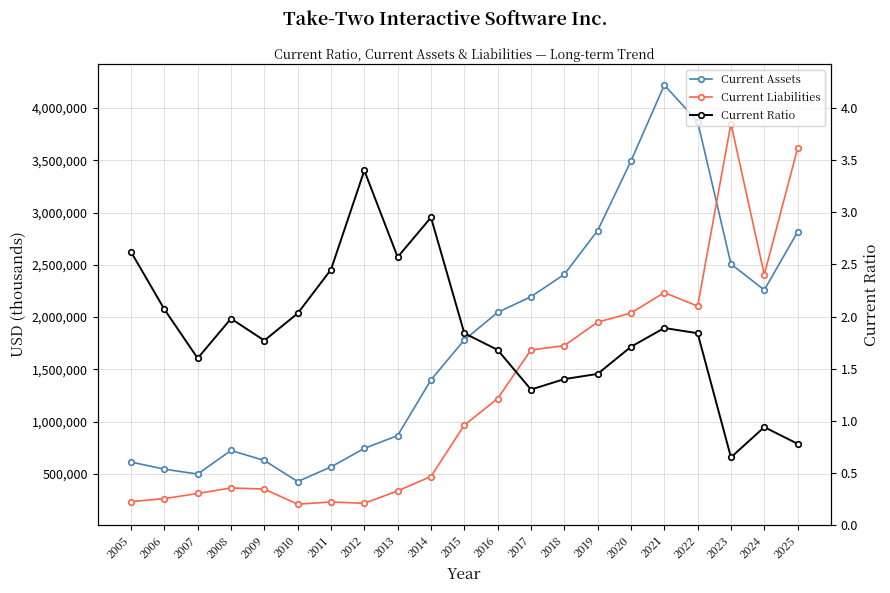

At which label is Current Ratio closest to 2?

2008